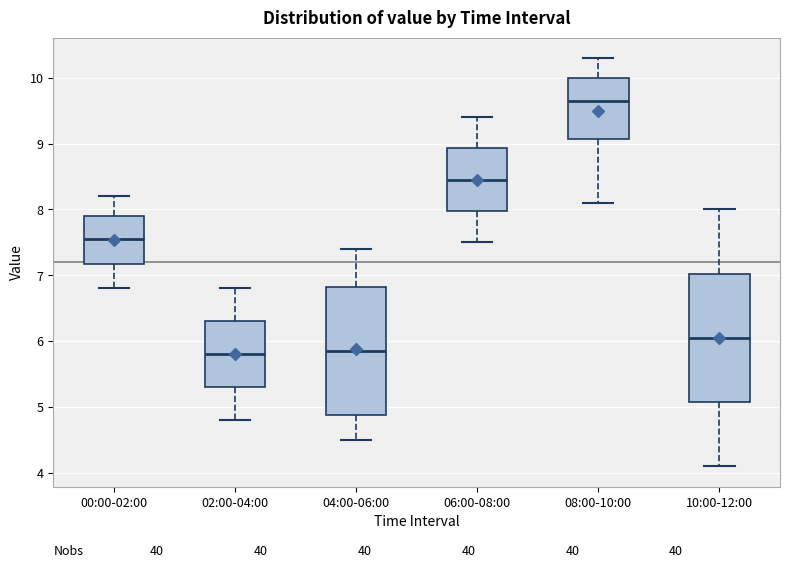

Which box has the highest median line?

08:00-10:00